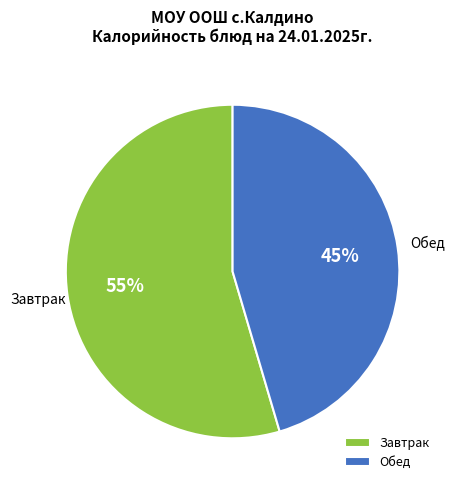

Count the number of slices in the pie.

2